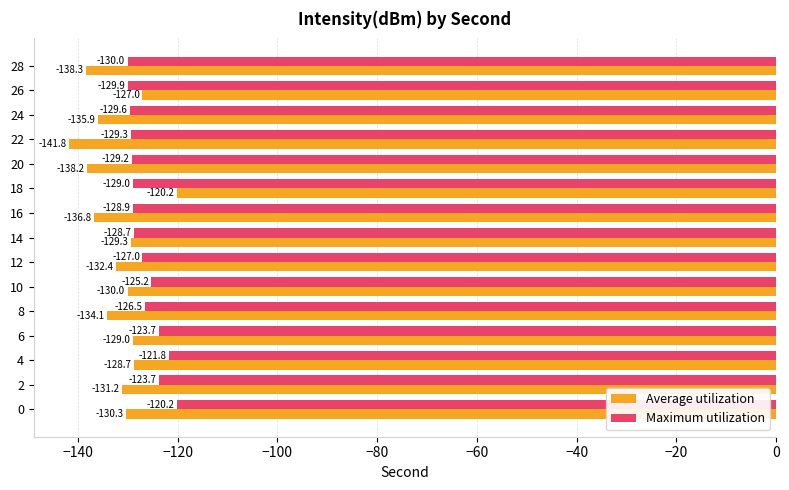

How many data points in Average utilization are above -131?

7